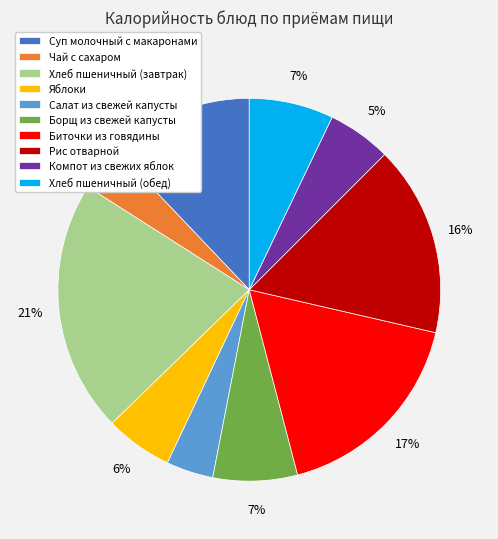

Combined, do Салат из свежей капусты and Суп молочный с макаронами account for over 50%?

No